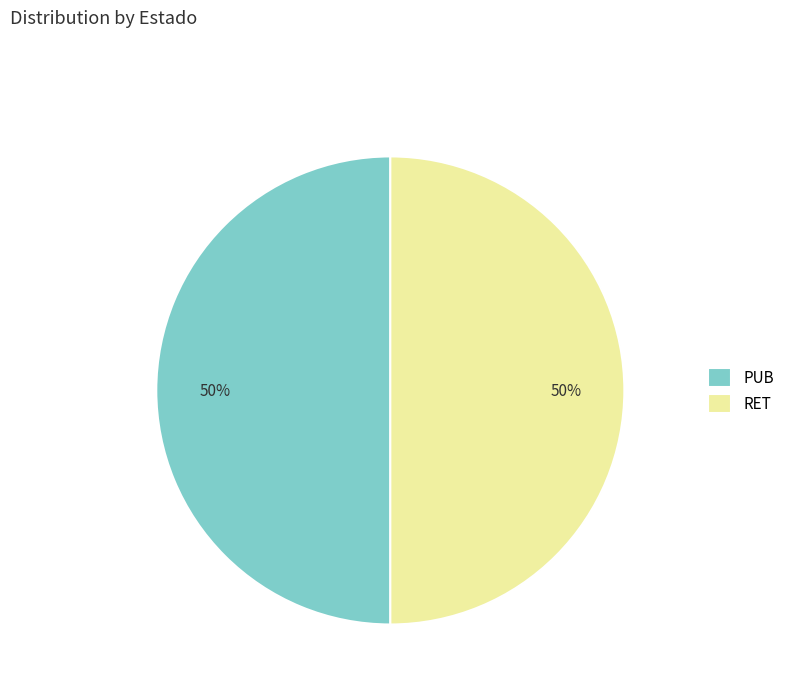

True or false: PUB accounts for 50% of the total.

True